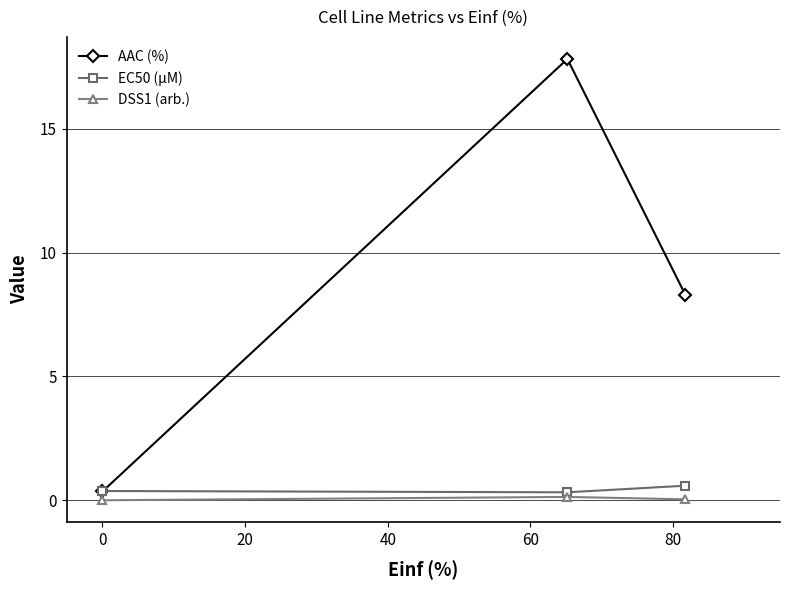

Which series has the widest spread of values?

AAC (%)